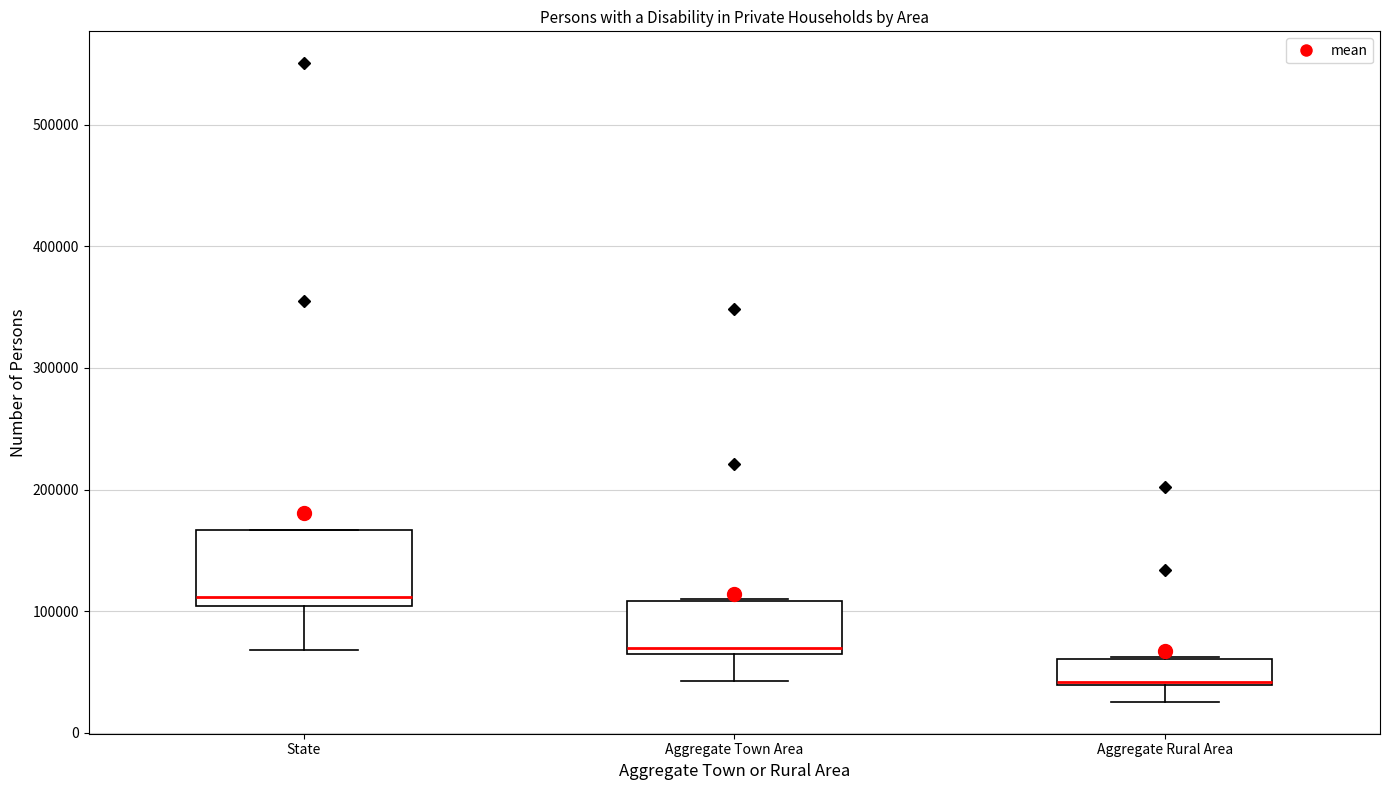

Reading left to right, read every box against the y-axis: the position of its median line, the range the box covers, and the ends of its whiskers. The values are not printed on the chart, so give them approximately, as read against the axis.

State: median 110000, box 100000 to 170000, whiskers 70000 to 170000
Aggregate Town Area: median 70000, box 60000 to 110000, whiskers 40000 to 110000
Aggregate Rural Area: median 40000 (drawn on the box's lower edge), box 40000 to 60000, whiskers 30000 to 60000